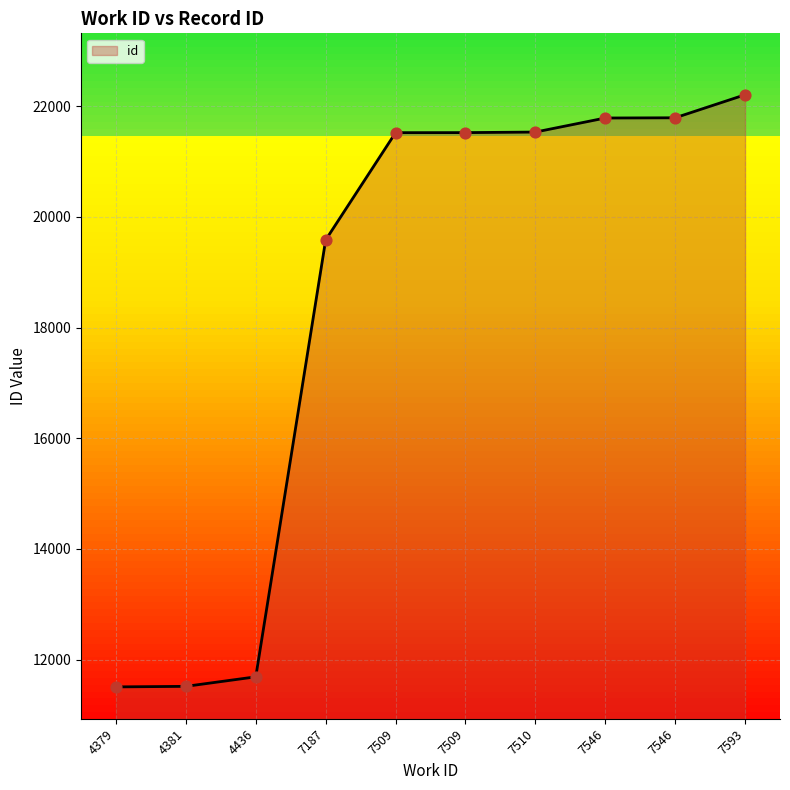

Approximately how many times larger is the value at 7187 compared to 4381?

1.7